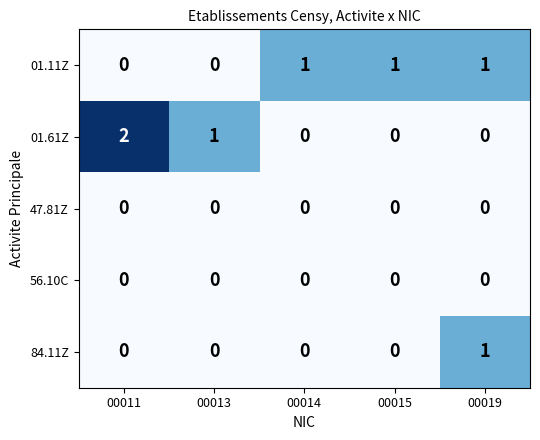

Which series has the largest range (max minus min)?

01.61Z